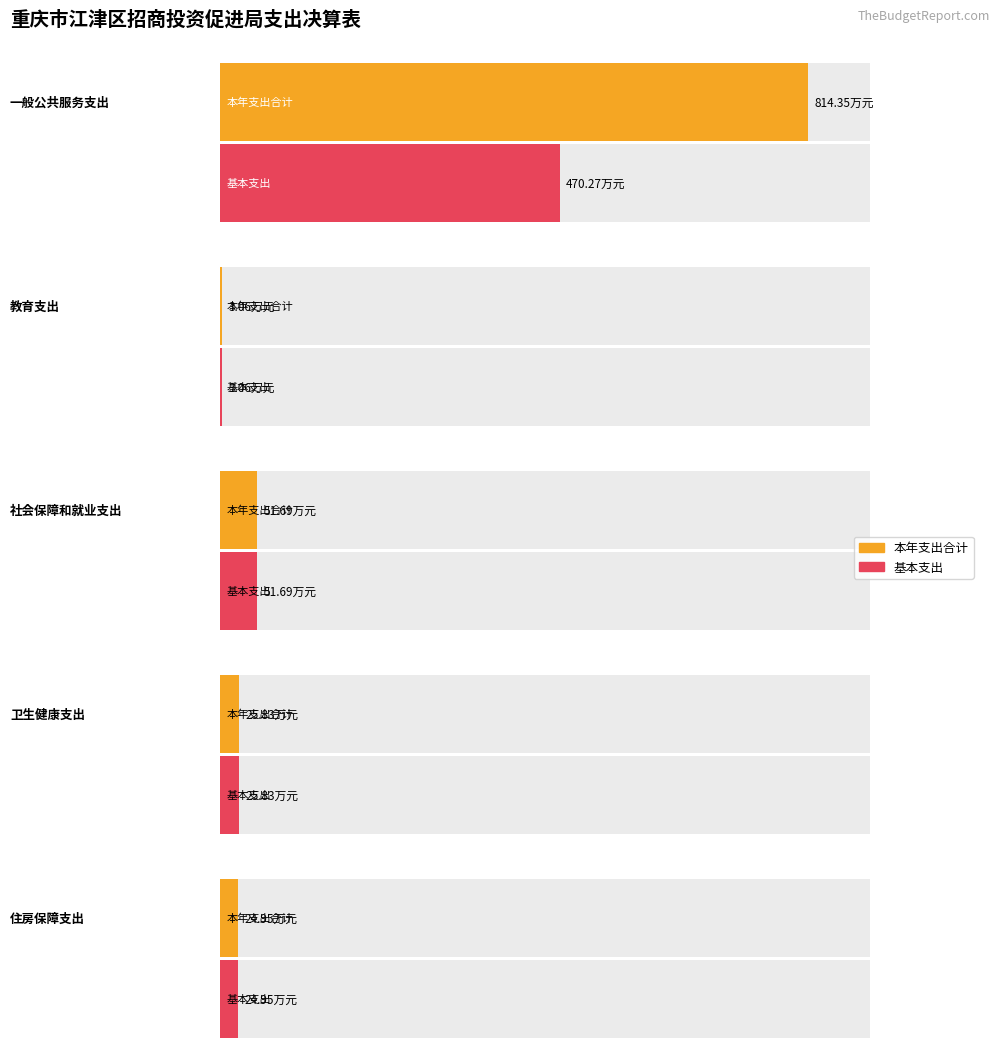

At which category is the sum across all series the highest?

一般公共服务支出